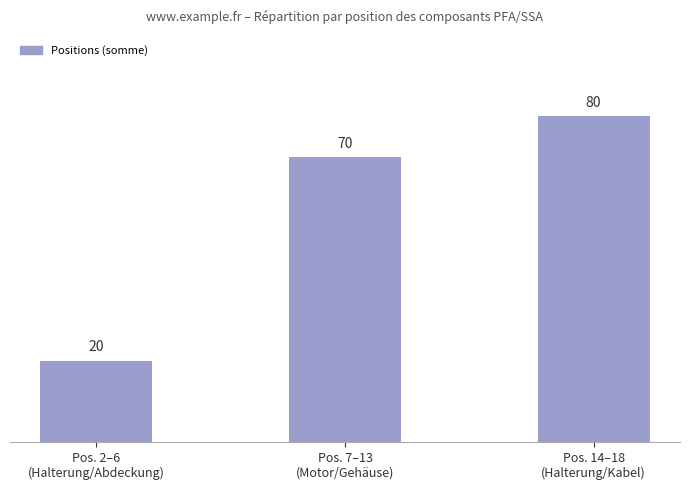

What position from the left is Pos. 2–6
(Halterung/Abdeckung)?

1